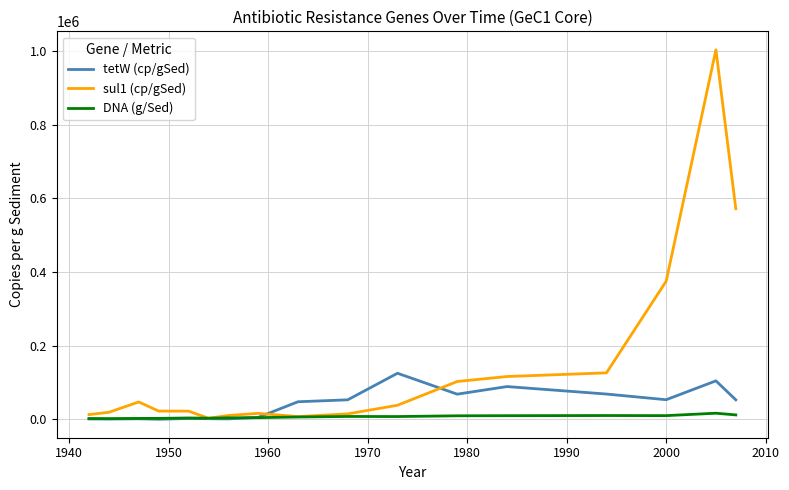

Which series has the largest total across all categories?

sul1 (cp/gSed)